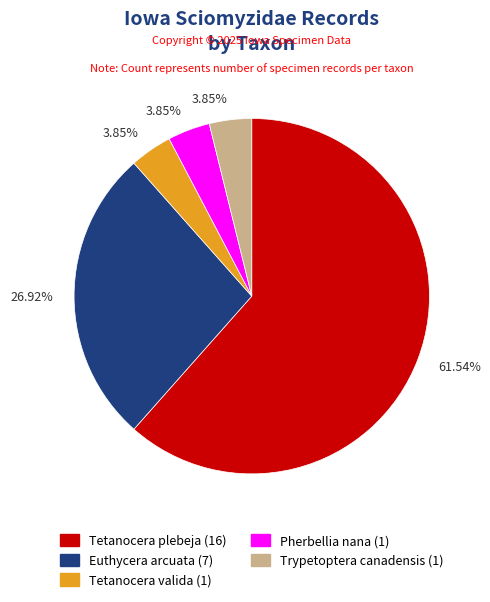

Does any single category account for the majority?

Yes